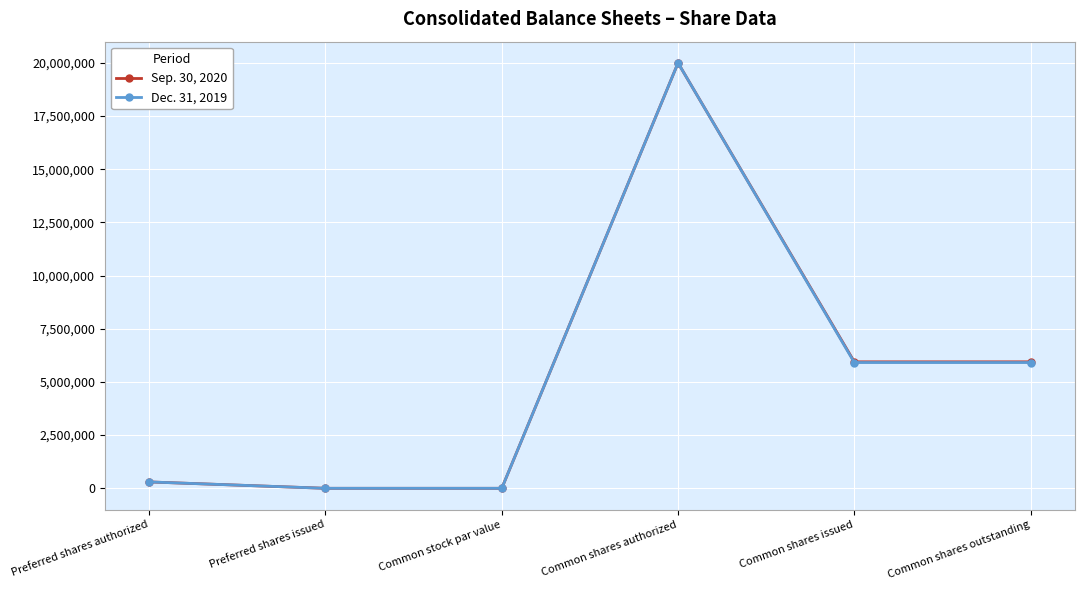

At how many categories does at least one series exceed 1473851?

3